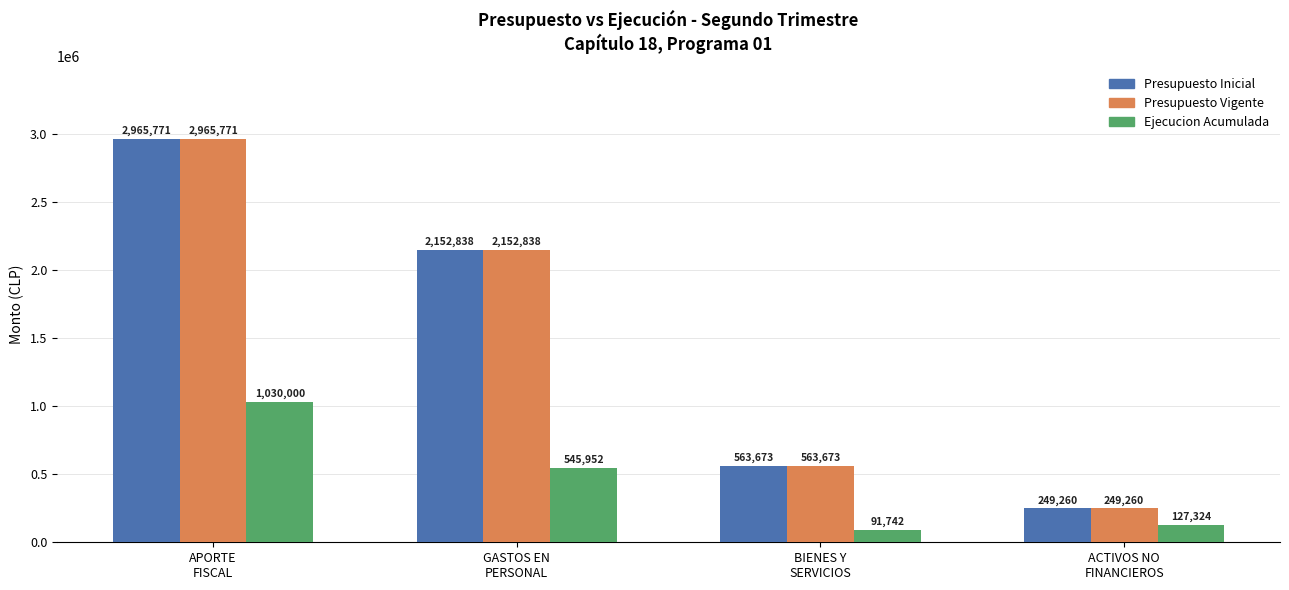

What is the maximum value shown in the chart?

2965771